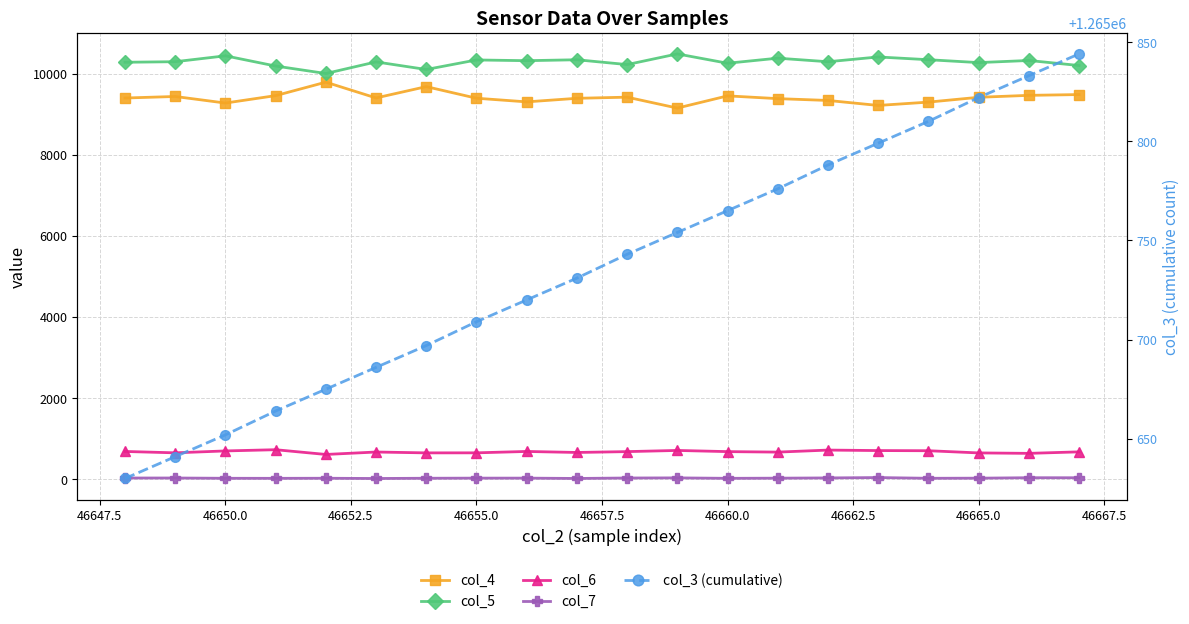

What is the average value of the col_5 series?

10288